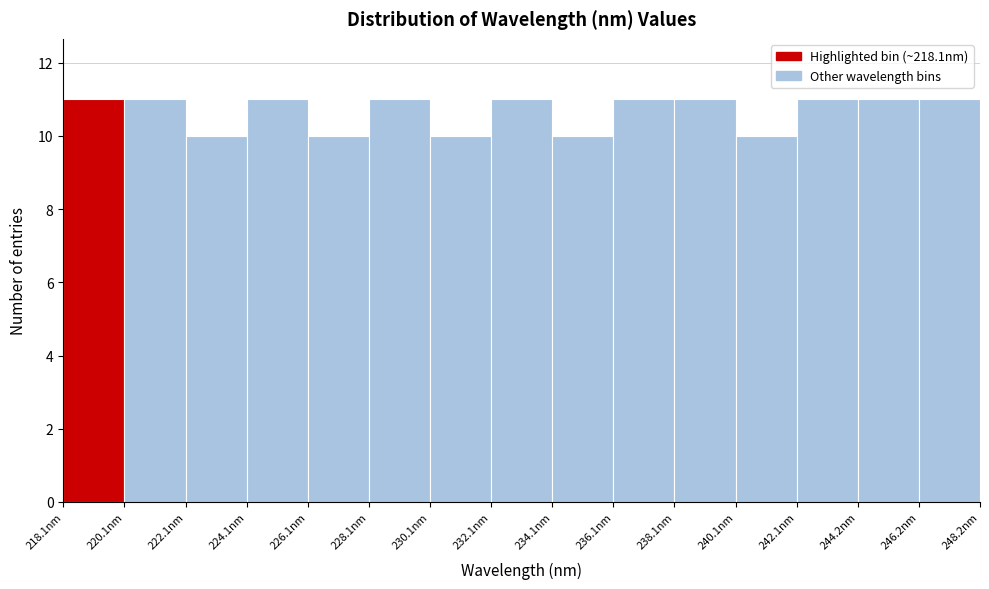

How tall is the bar that spans 228 to 230 on the x-axis? Neither the bar edges nor the heights are printed on the chart, so give them approximately, as read against the axes.

11